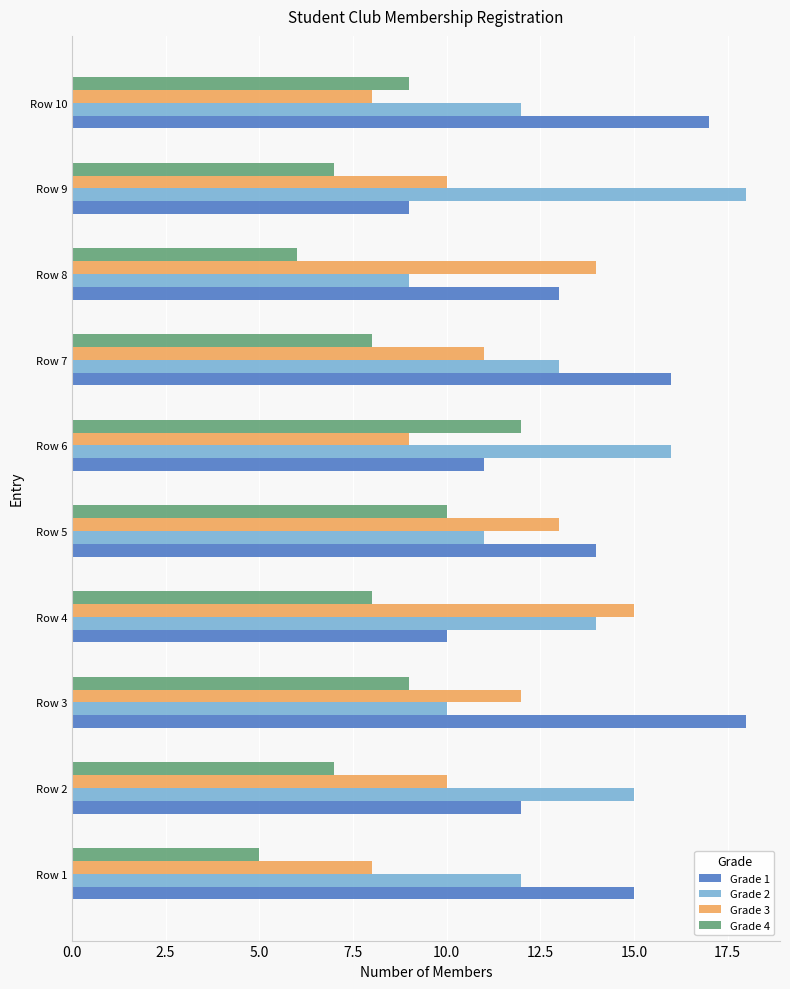

List the labels in order of Grade 1 value, largest first.

Row 3, Row 10, Row 7, Row 1, Row 5, Row 8, Row 2, Row 6, Row 4, Row 9